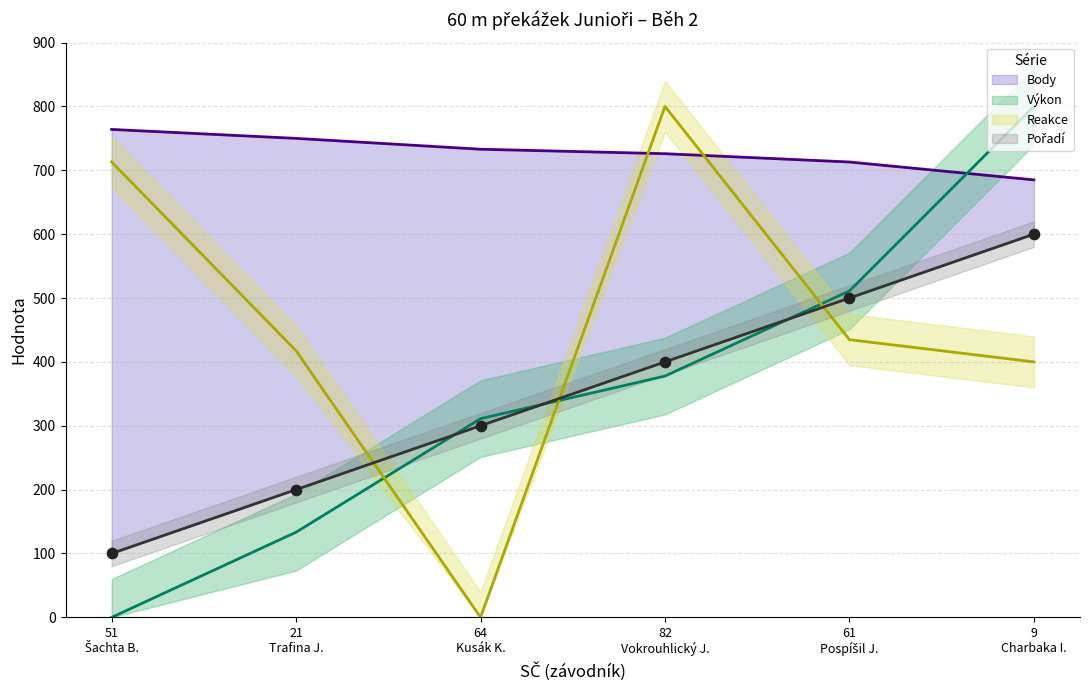

What are all the series names shown in the legend?

Body (line), Výkon (line), Reakce (line), Pořadí (line)